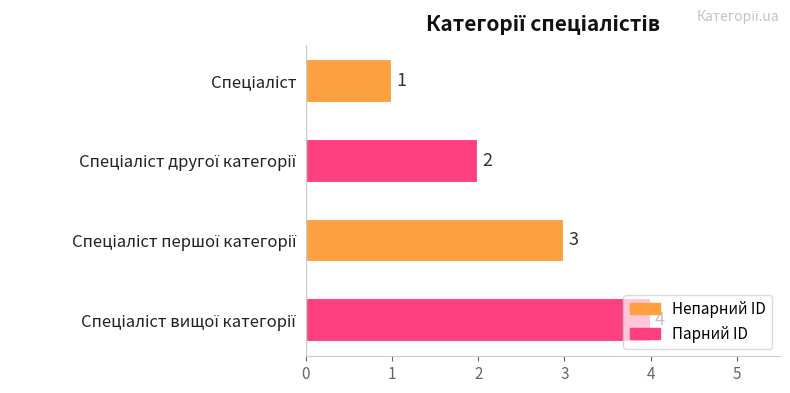

Count the values in the range 2 to 4.

3